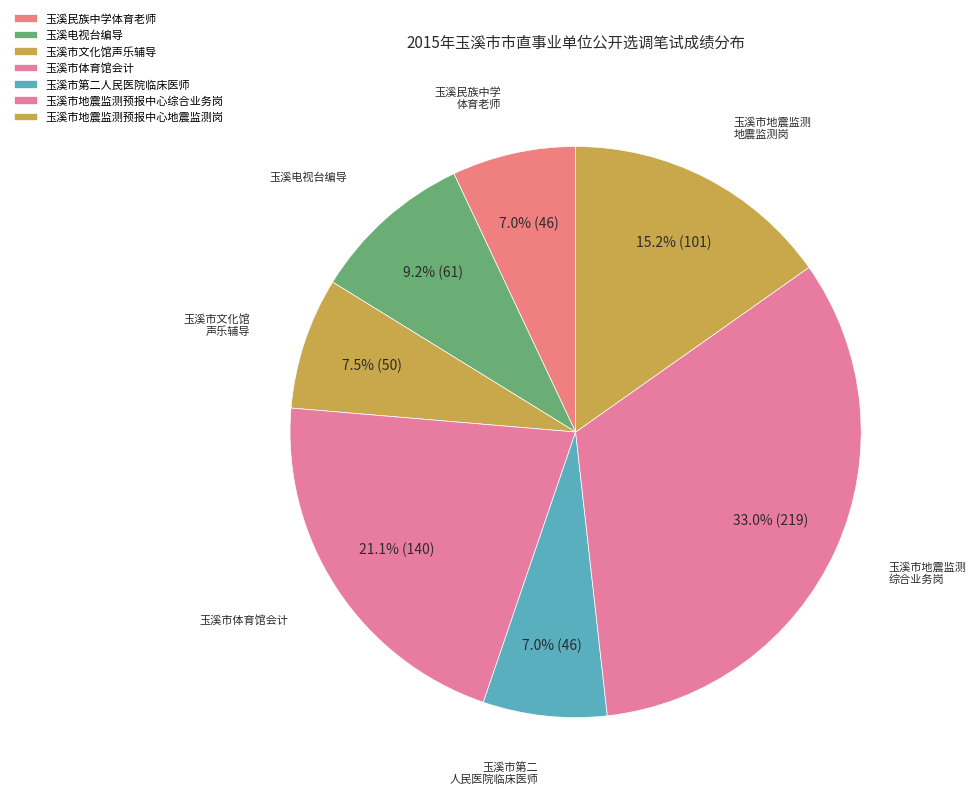

How many slices are in this pie chart?

7